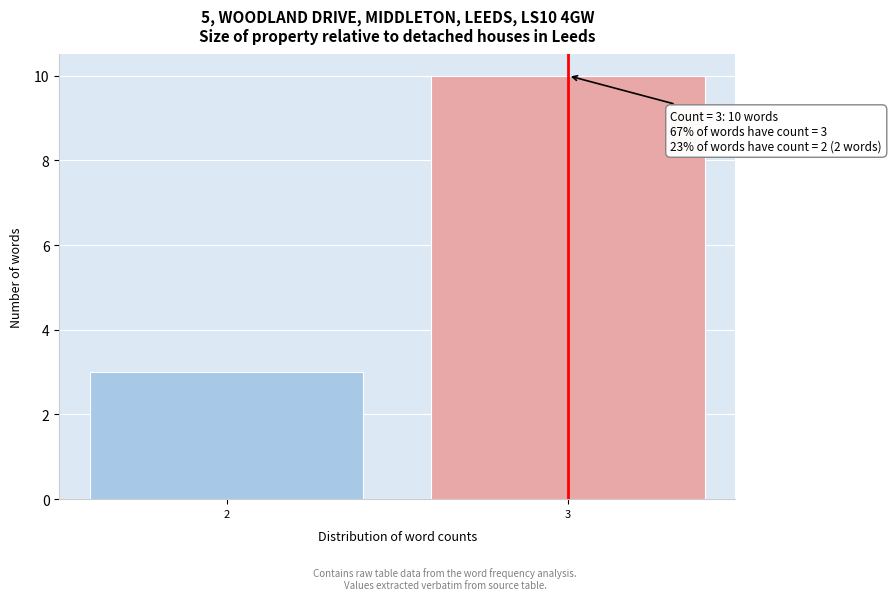

Reading left to right, list all the values displayed in this chart.

2=3	3=10